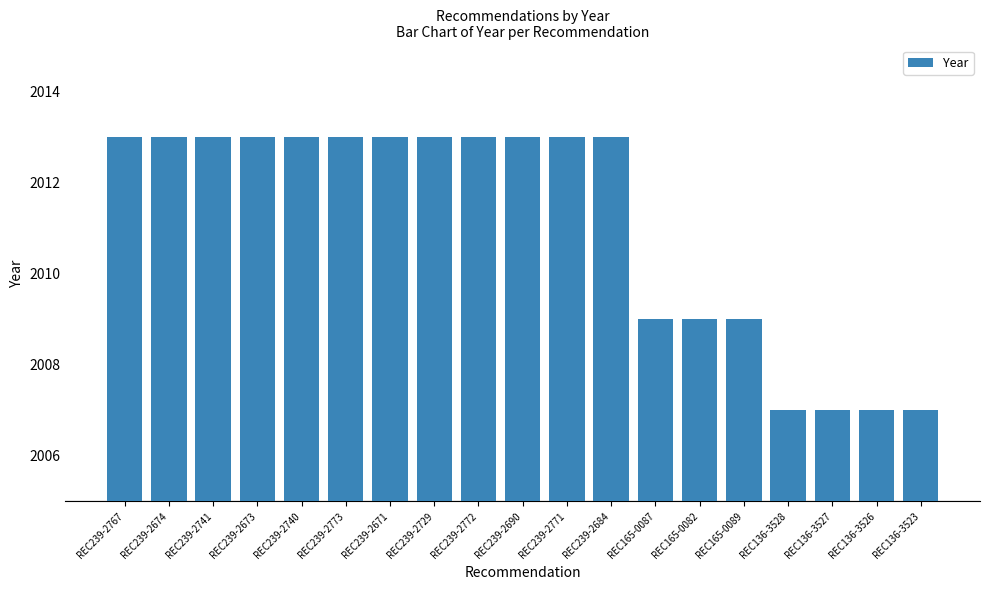

What is the smallest value displayed?

2007